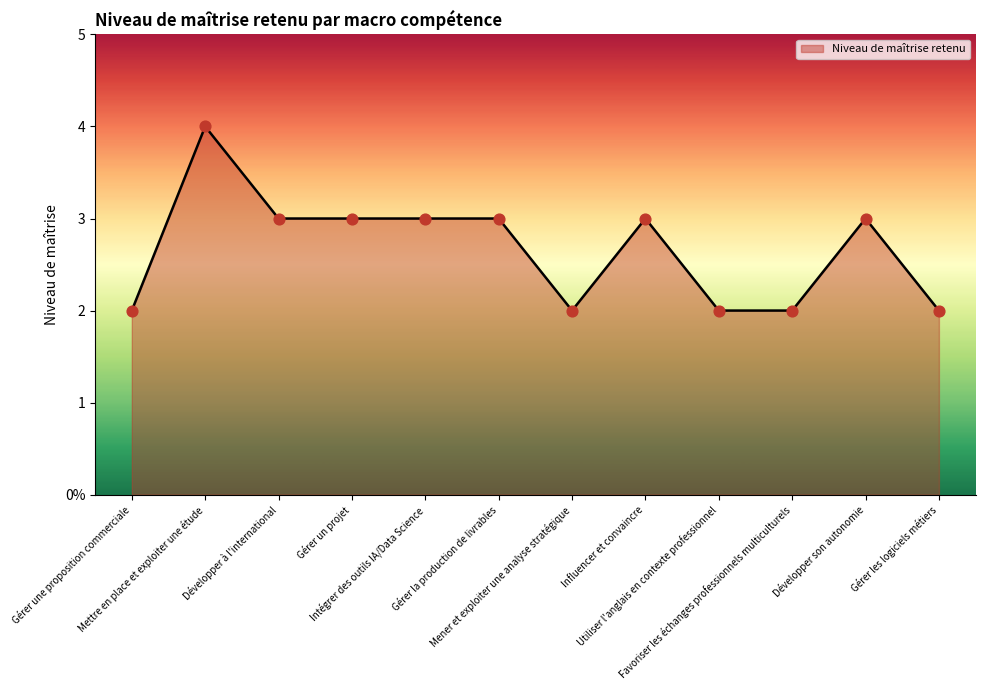

Between Gérer une proposition commerciale and Mettre en place et exploiter une étude, which is larger?

Mettre en place et exploiter une étude